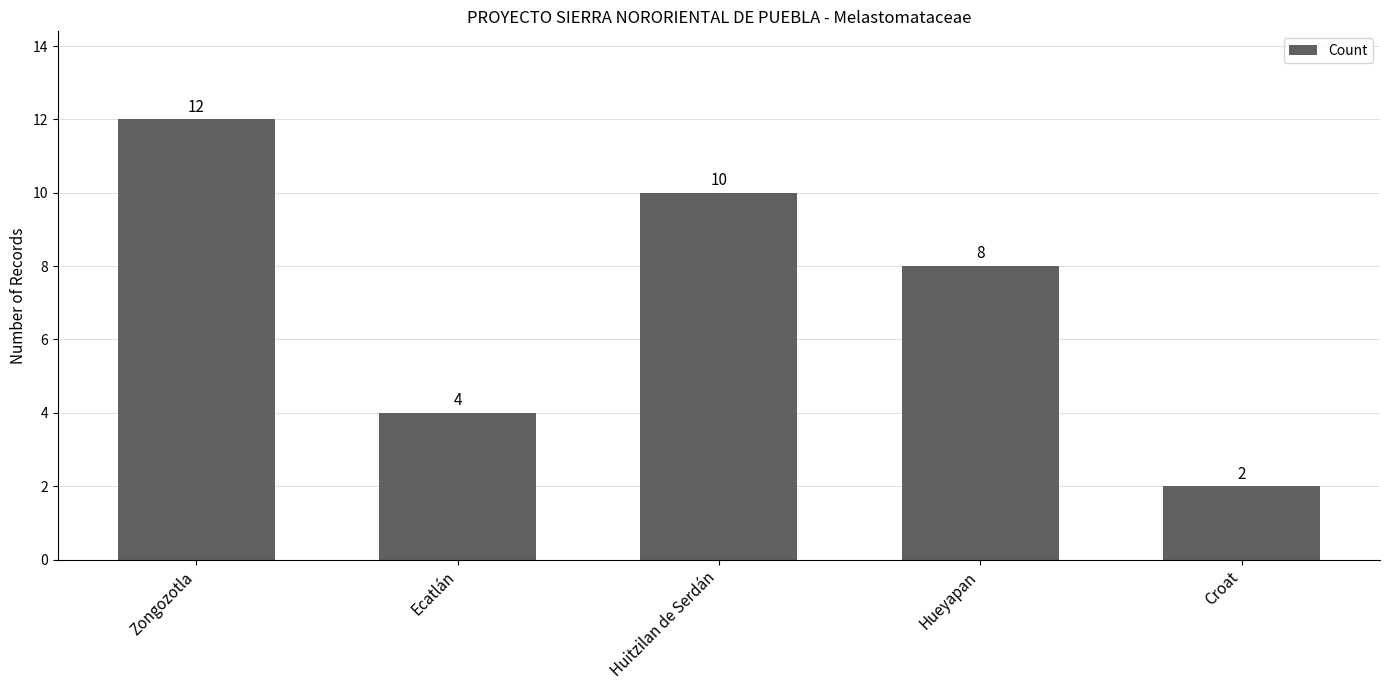

Reading left to right, transcribe all the data shown in this chart.

12	4	10	8	2